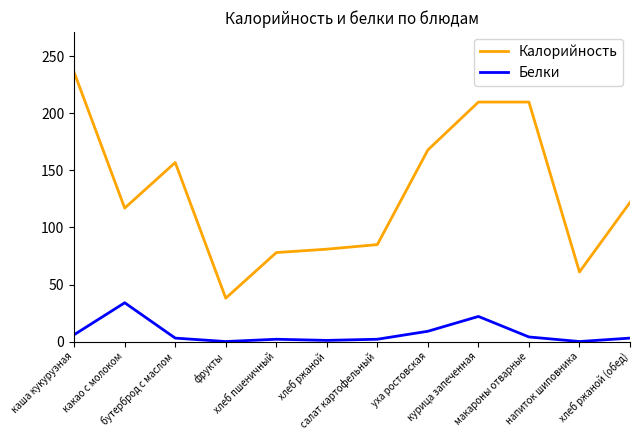

How many distinct data groups are displayed?

2